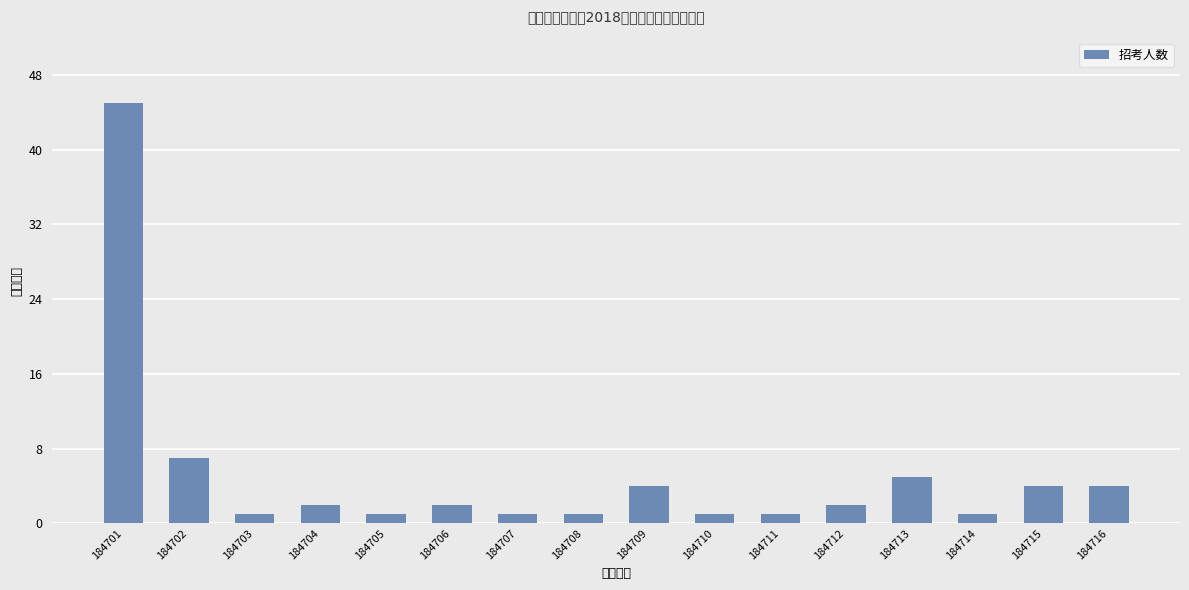

At which category does the chart reach its peak across all series?

184701